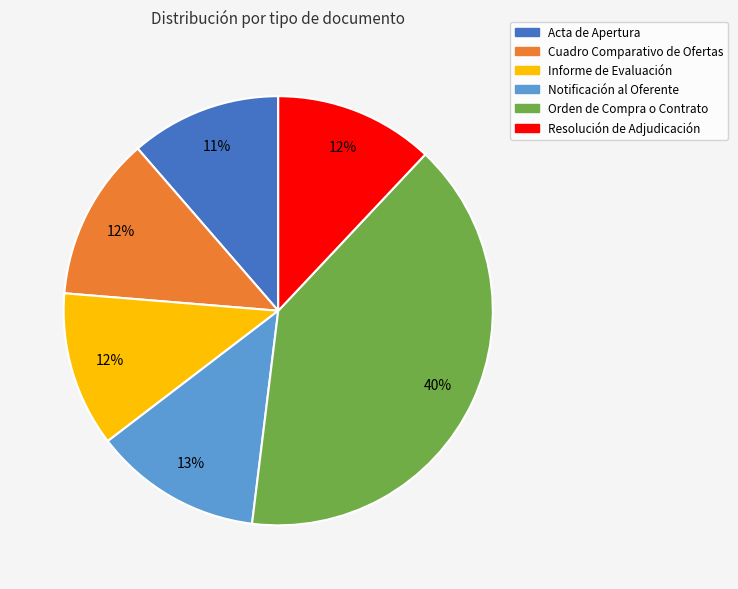

Between Notificación al Oferente and Orden de Compra o Contrato, which is larger?

Orden de Compra o Contrato